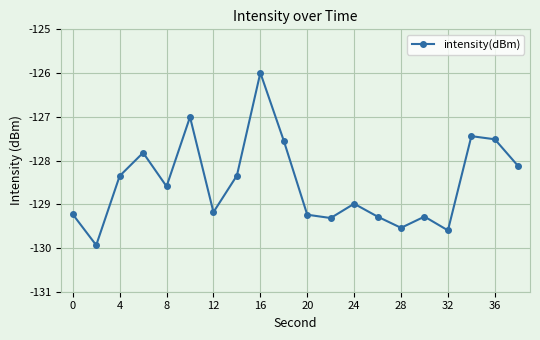

What is the difference between the maximum and minimum values?

3.9